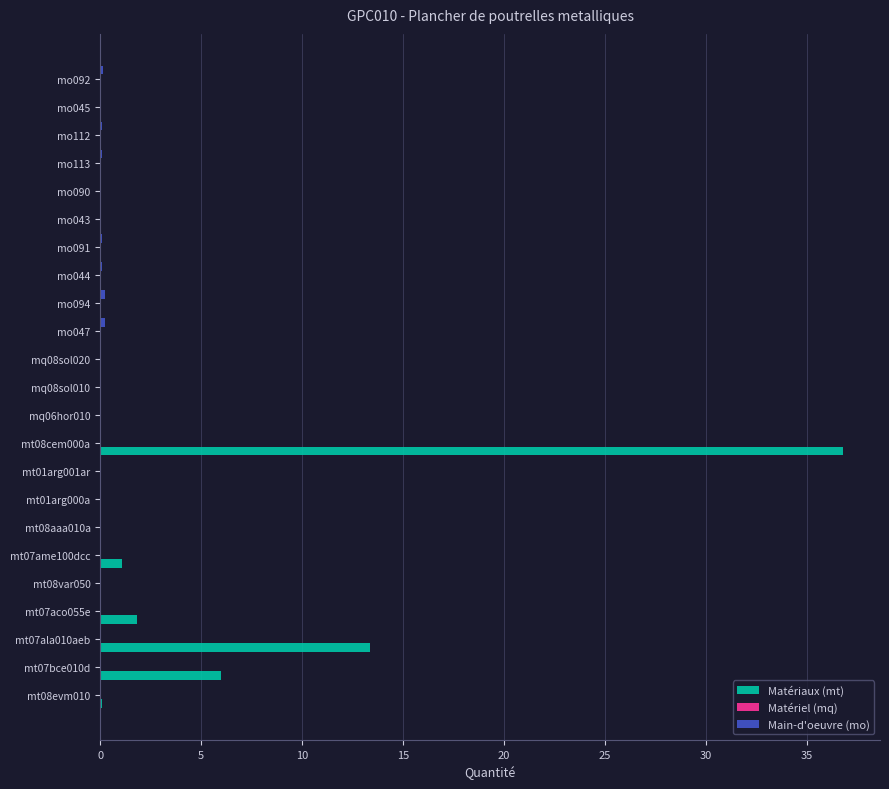

Which series has the largest total across all categories?

Matériaux (mt)